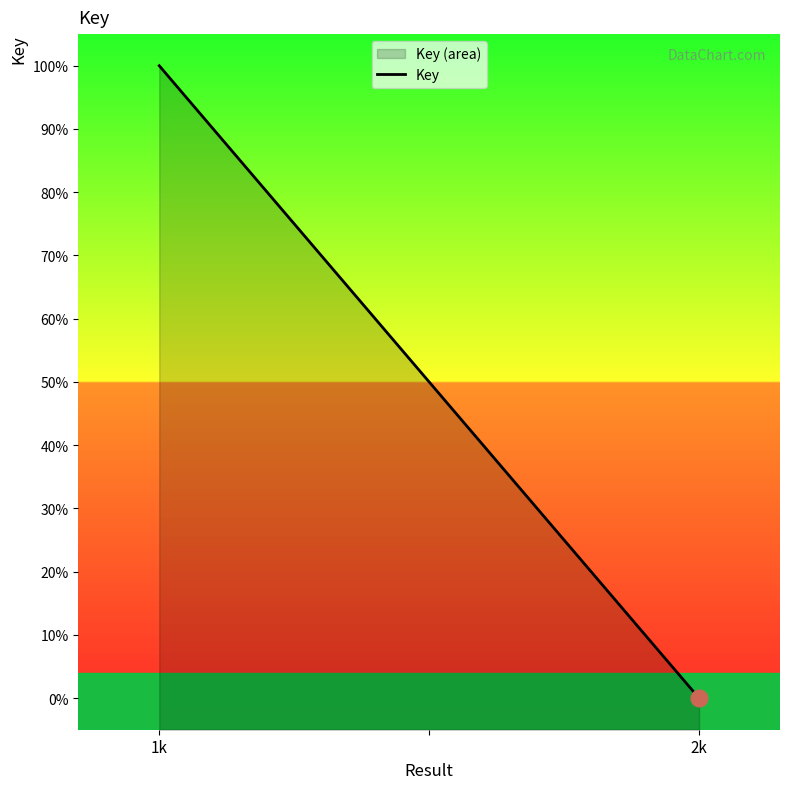

Does the chart have visible grid lines?

No